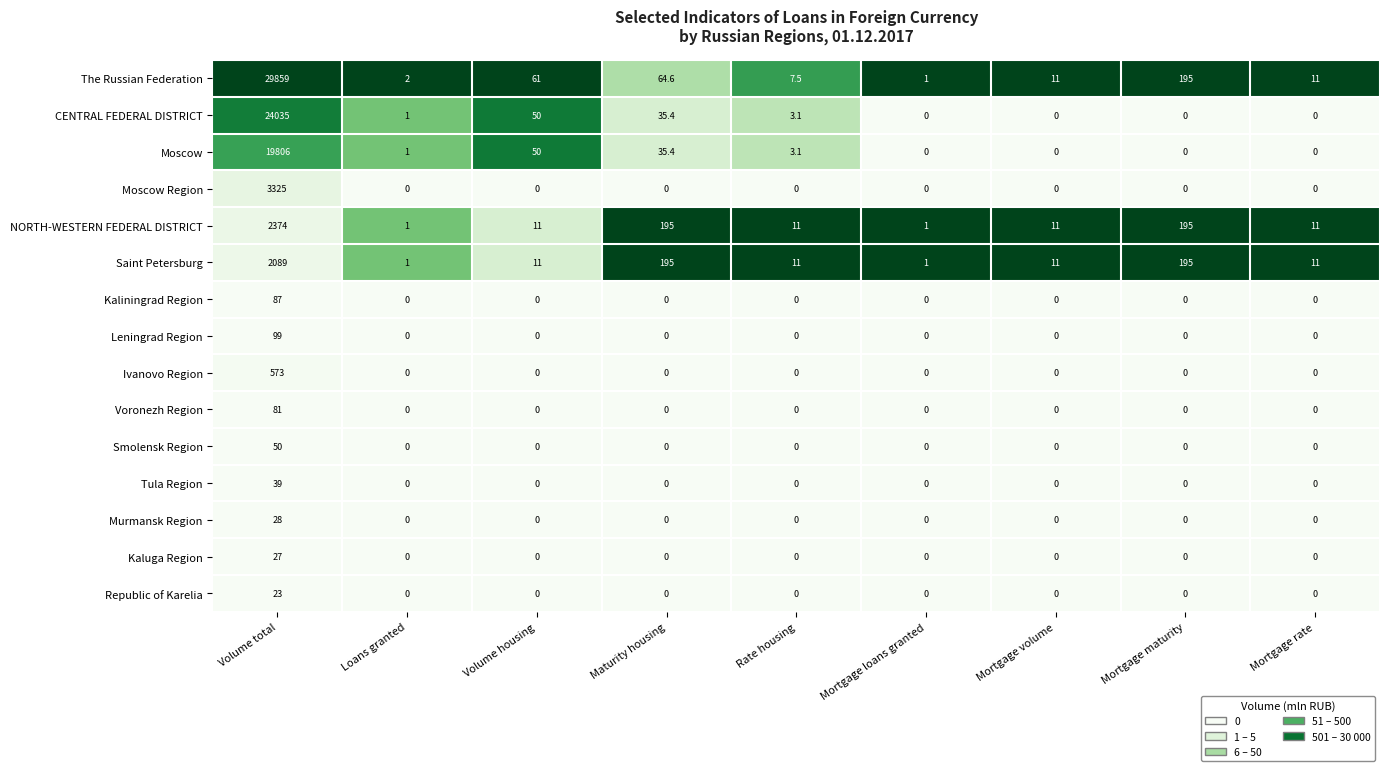

At which category does the chart reach its peak across all series?

Volume total